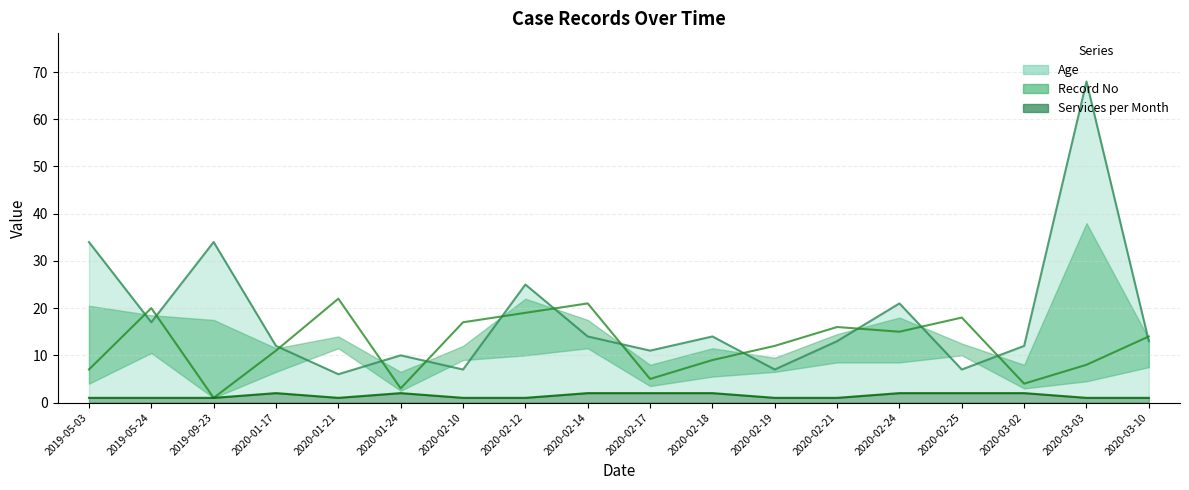

Is it true that Age equals 12 at 2020-01-17?

True